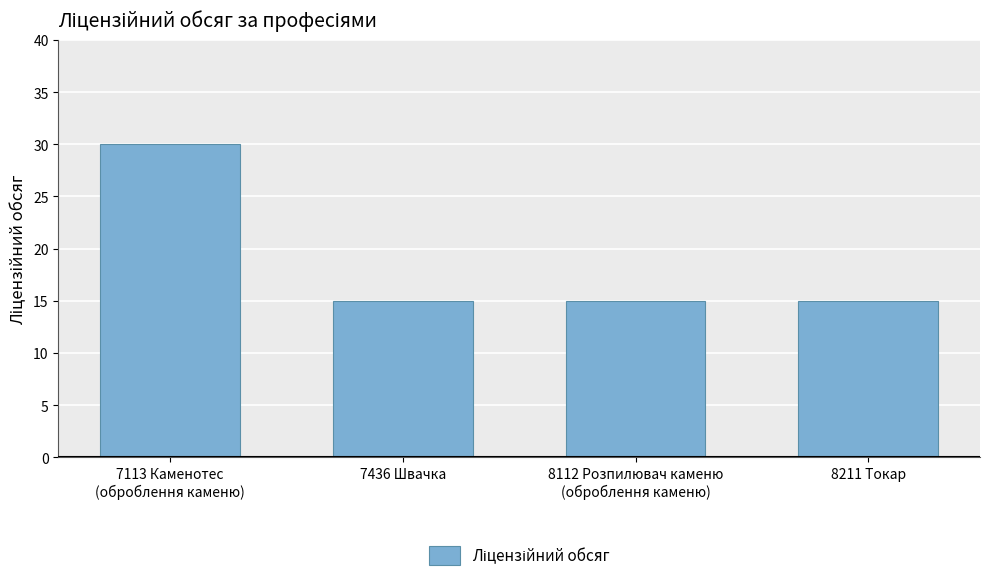

Reading left to right, extract all data points from this chart.

30	15	15	15